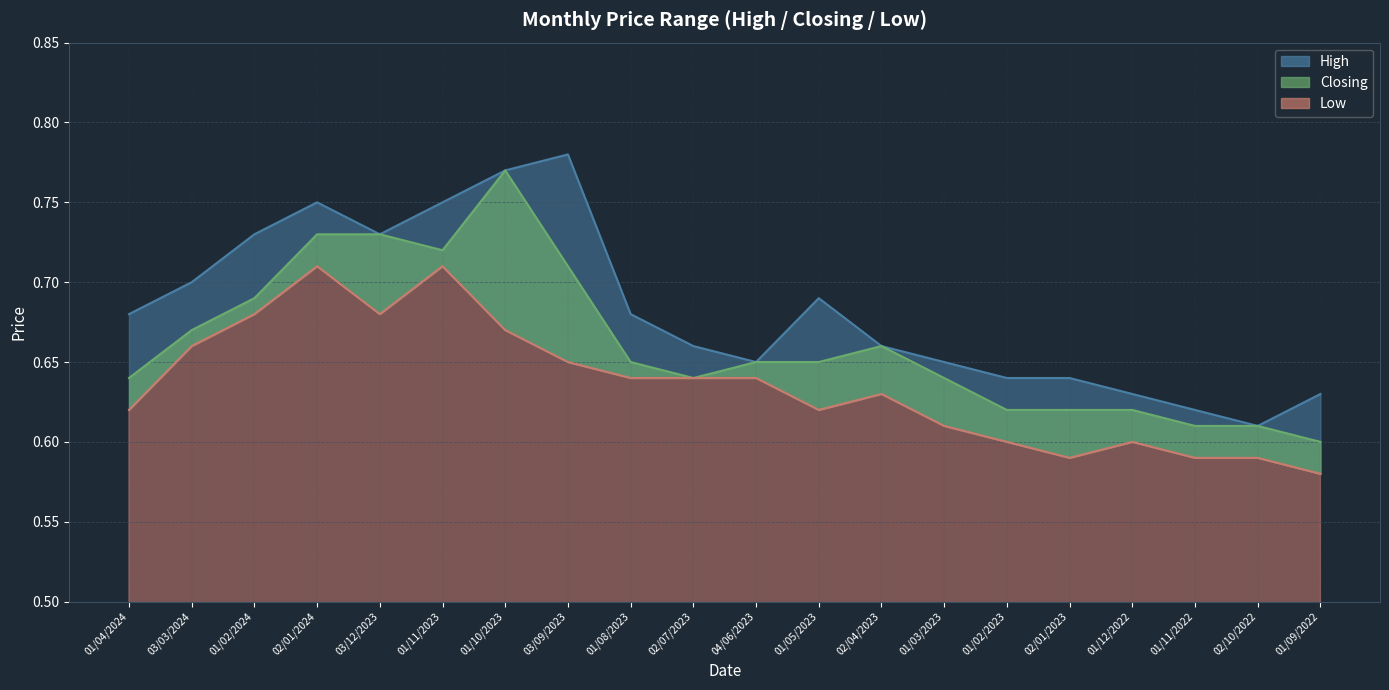

Is it true that Low equals 0.9 at 03/03/2024?

False